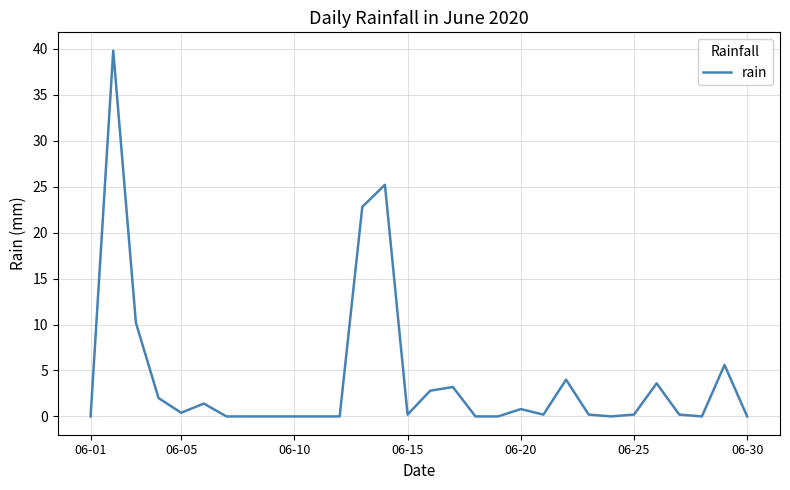

What is the difference between the maximum and minimum values?

39.8